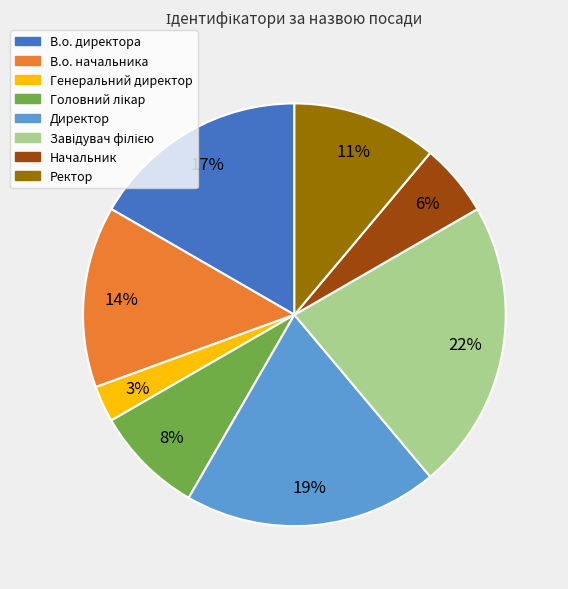

Combined, do Генеральний директор and В.о. директора account for over 50%?

No